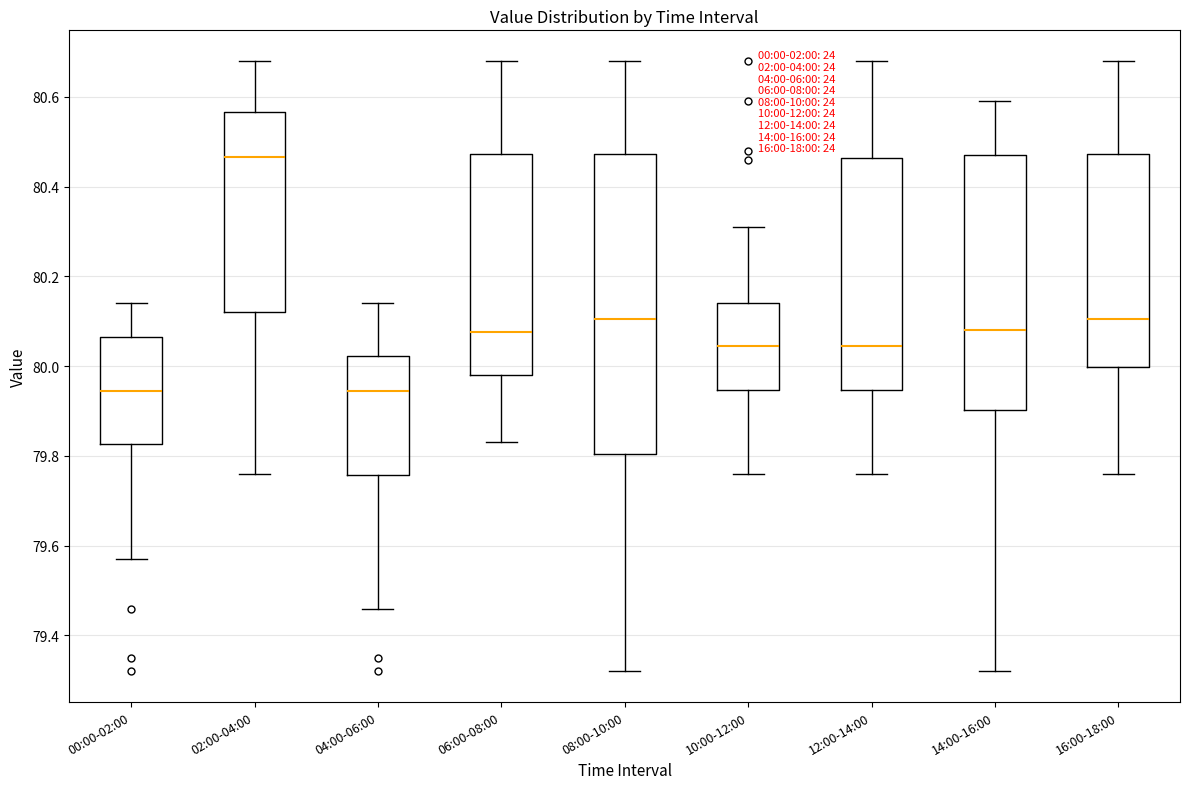

Which box is the tallest, from its lower edge to its upper edge?

08:00-10:00